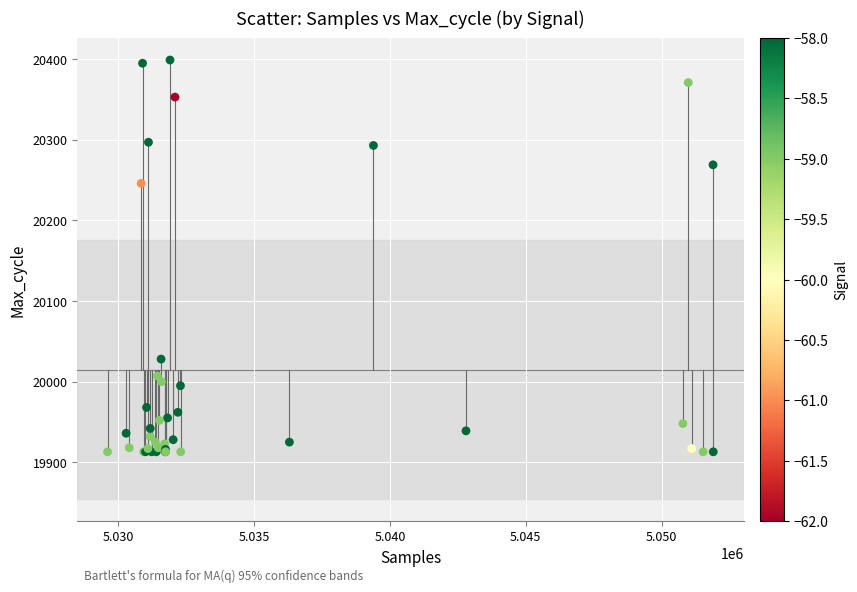

What Y value in the scatter plot is closest to 20156?

20246